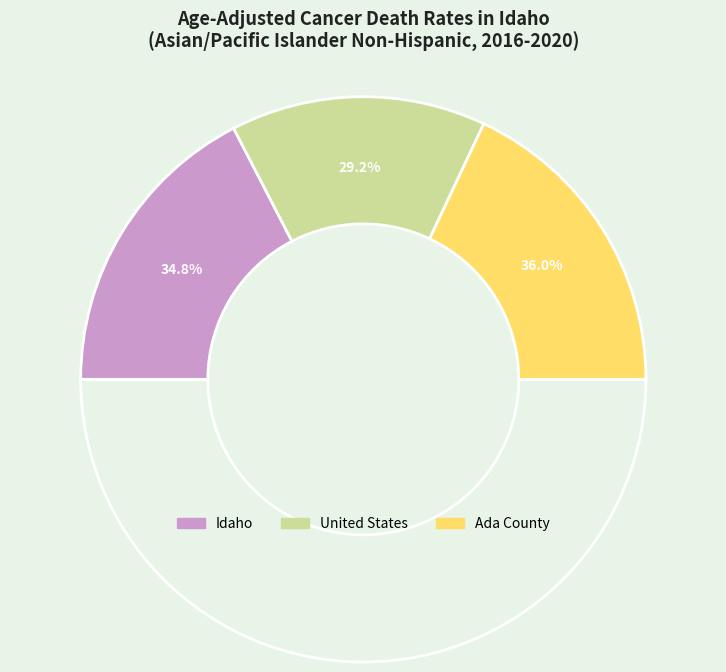

Approximately how many times larger is the value at United States compared to Idaho?

0.8